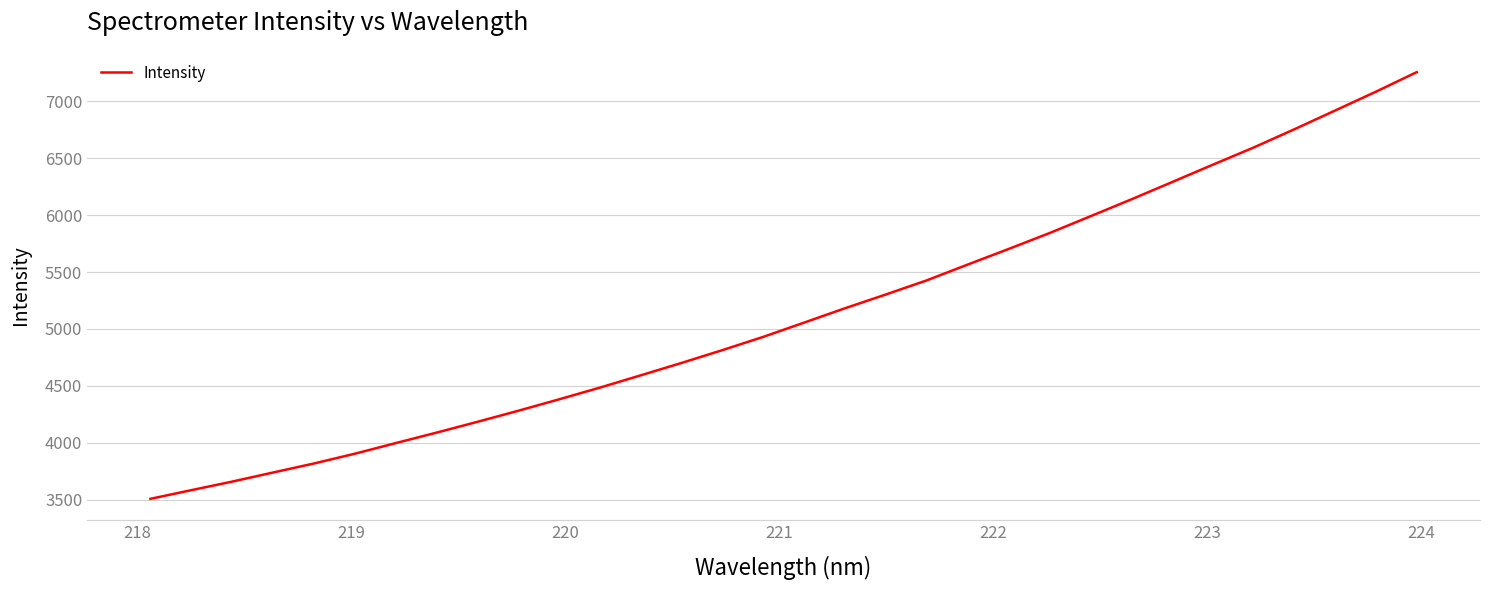

What is the difference between the maximum and minimum values?

3746.7